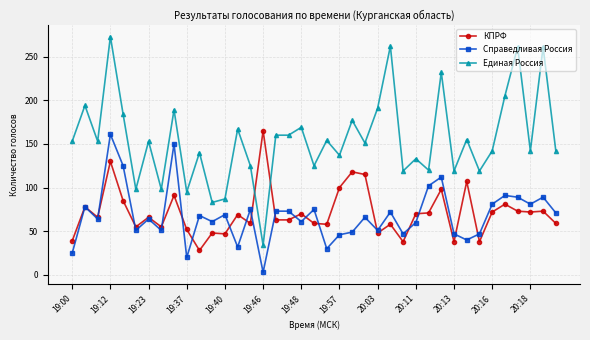

Rank the series by their maximum value, from lowest to highest.

Справедливая Россия, КПРФ, Единая Россия